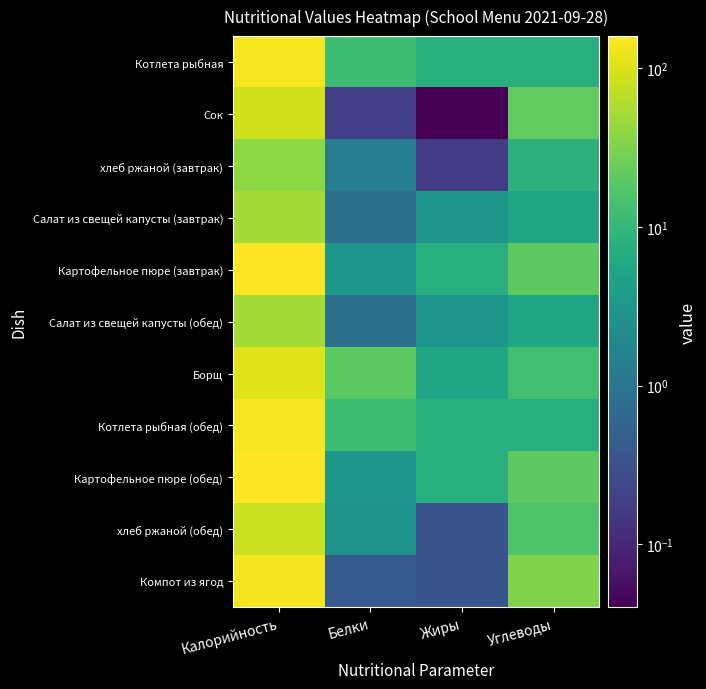

Which label corresponds to the smallest value in the chart?

Жиры